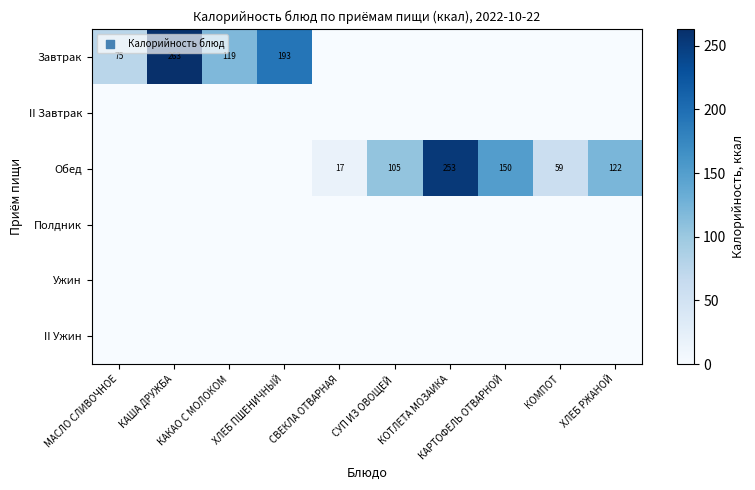

Rank the categories by II Завтрак value from highest to lowest.

МАСЛО СЛИВОЧНОЕ, КАША ДРУЖБА, КАКАО С МОЛОКОМ, ХЛЕБ ПШЕНИЧНЫЙ, СВЕКЛА ОТВАРНАЯ, СУП ИЗ ОВОЩЕЙ, КОТЛЕТА МОЗАИКА, КАРТОФЕЛЬ ОТВАРНОЙ, КОМПОТ, ХЛЕБ РЖАНОЙ